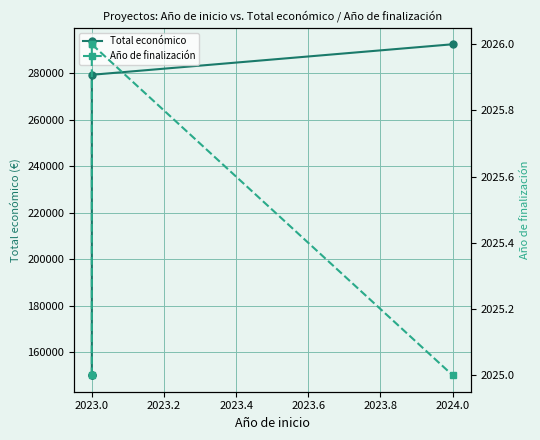

What is the difference between the highest and lowest values at 2024.0?

290470